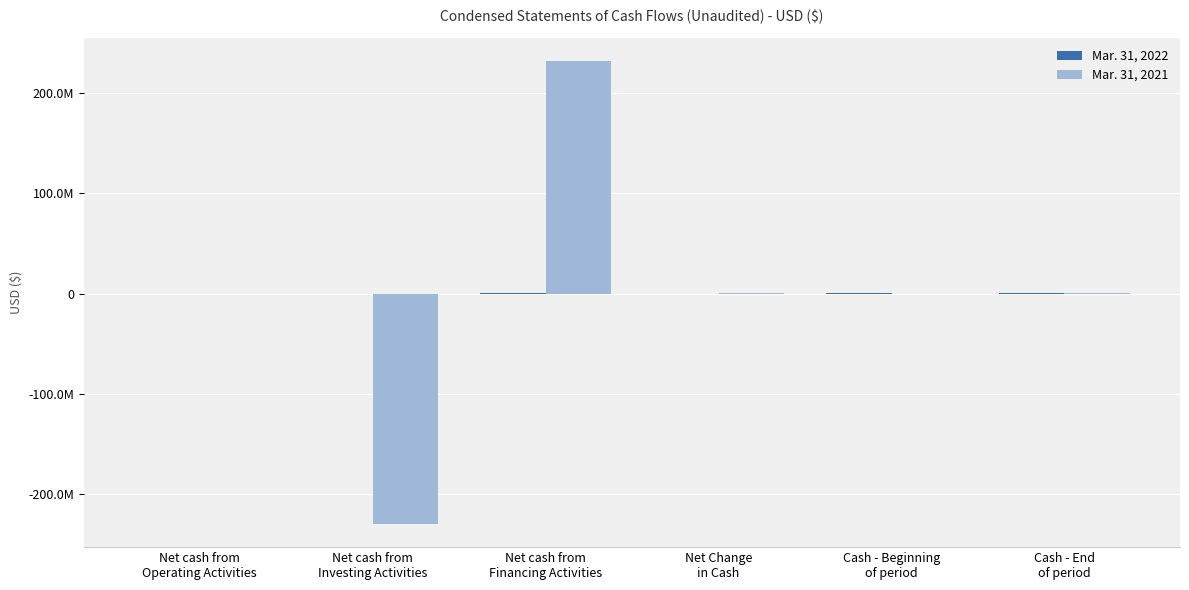

Which category has the lowest value in the Mar. 31, 2021 series?

Net cash from
Investing Activities